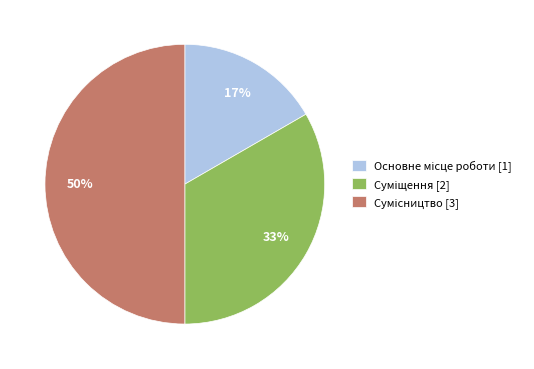

To the nearest percent, what is the difference between the largest and smallest slice percentages?

33%